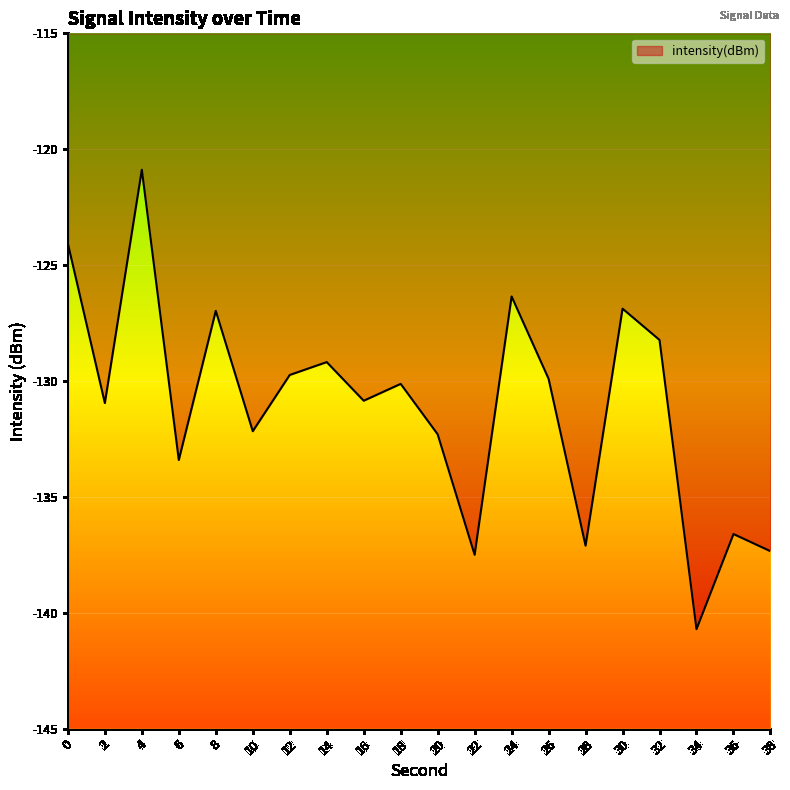

What is the value of the 1st point from the left?

-124.1